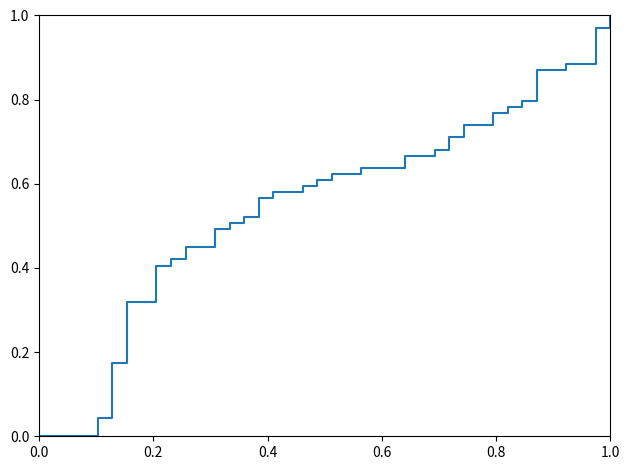

Reading right to left, what are all the values shown in this chart?

1.0	1.0	0.9	0.9	0.9	0.9	0.8	0.8	0.8	0.7	0.7	0.7	0.7	0.7	0.7	0.6	0.6	0.6	0.6	0.6	0.6	0.6	0.6	0.6	0.6	0.5	0.5	0.5	0.4	0.4	0.4	0.4	0.3	0.3	0.2	0.0	0.0	0.0	0.0	0.0